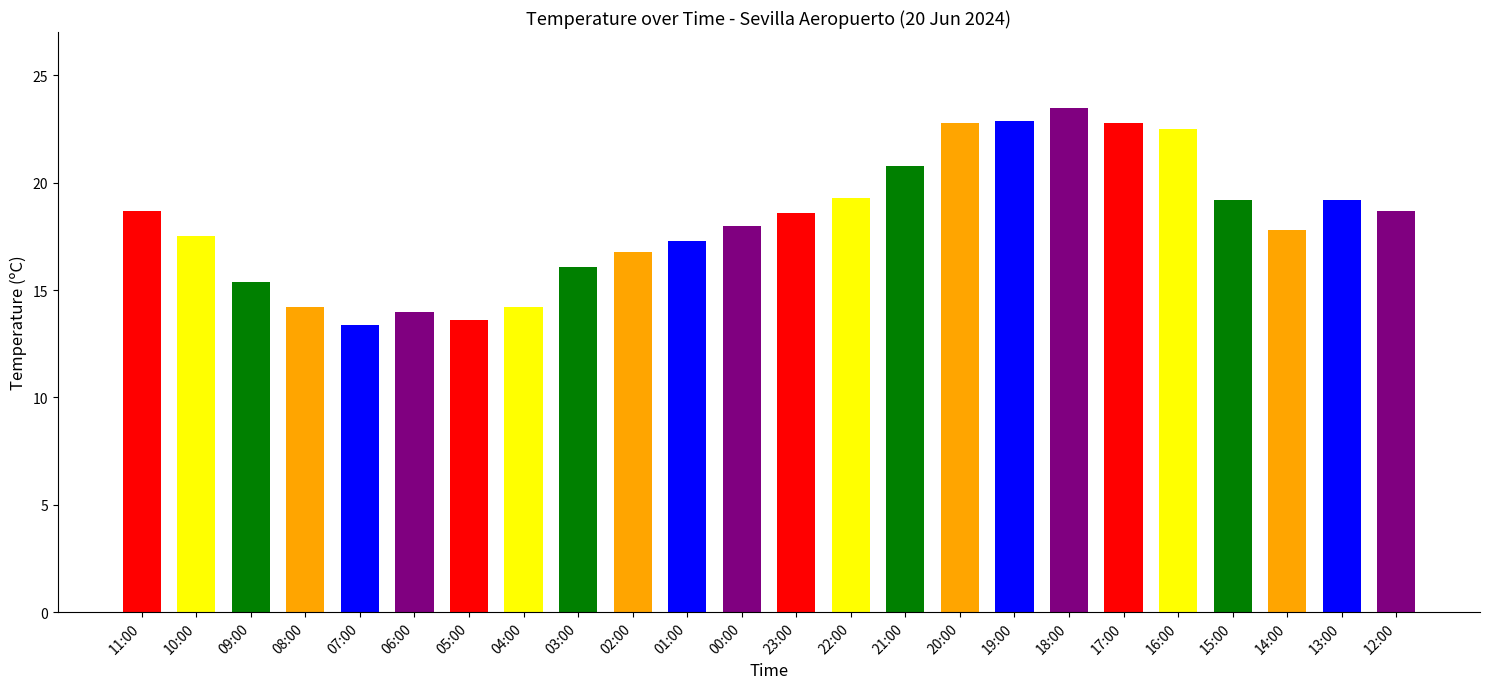

What is the label of the 17th bar from the right?

04:00